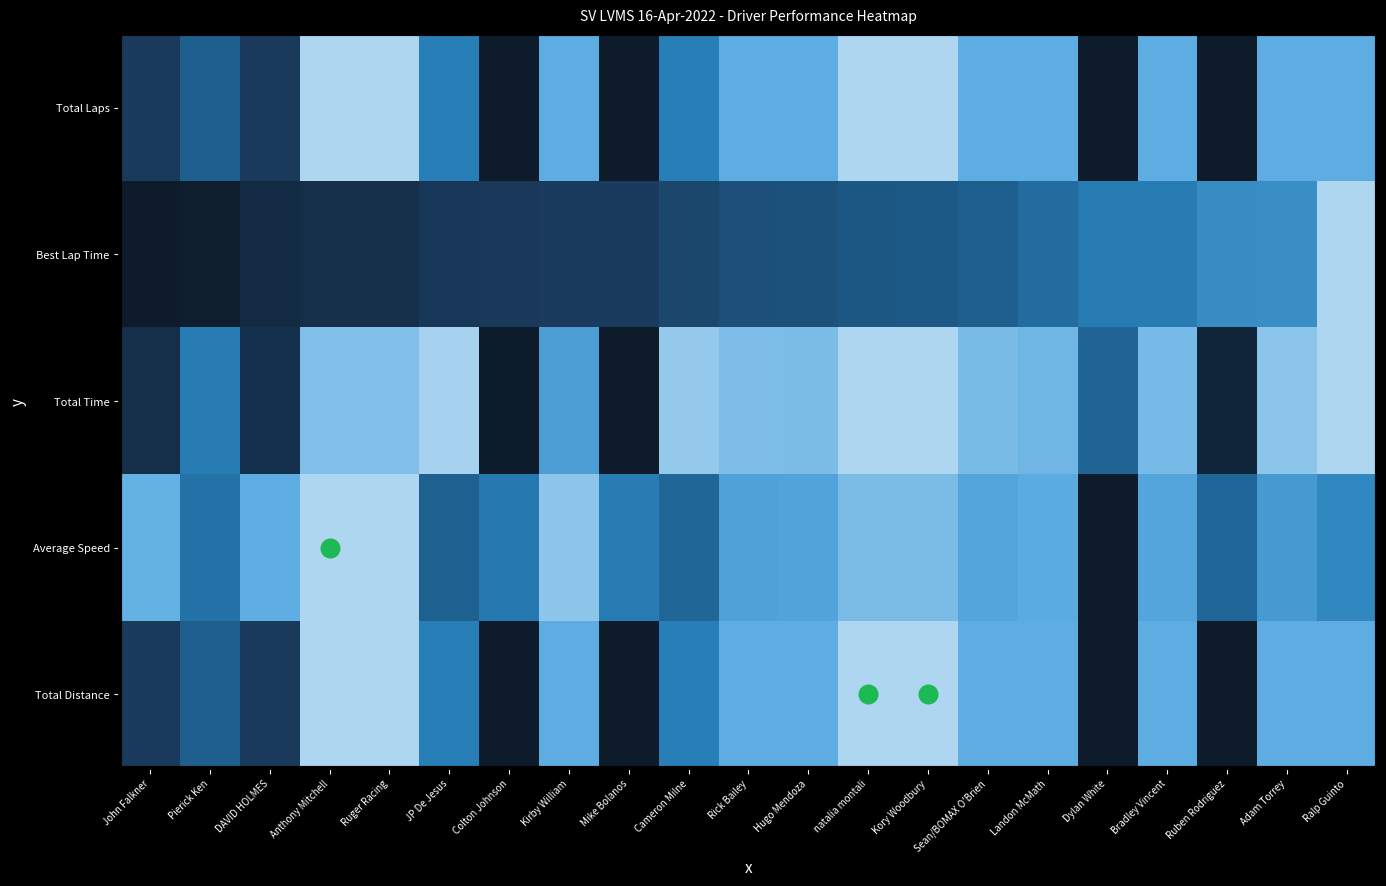

Which label corresponds to the largest value in the chart?

Anthony Mitchell